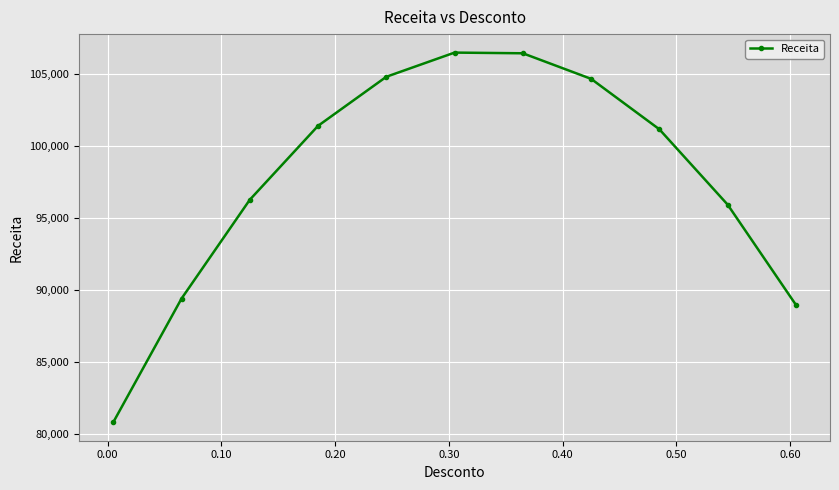

What is the smallest value displayed?

80794.0